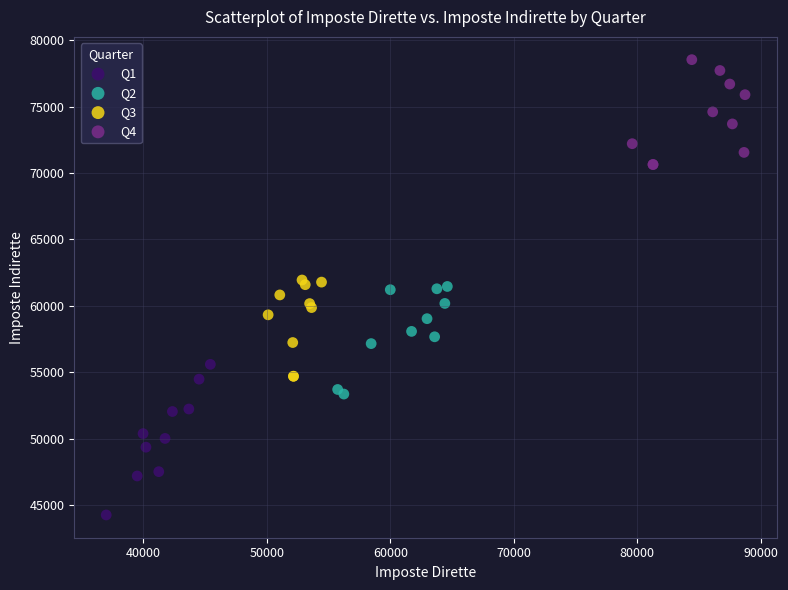

What are all the series names shown in the legend?

Q1, Q2, Q3, Q4